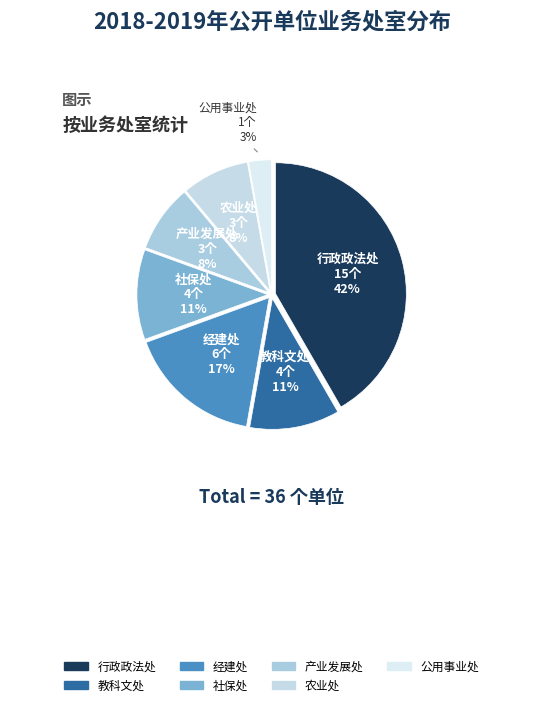

What percentage is the 行政政法处 slice, to the nearest percent?

42%